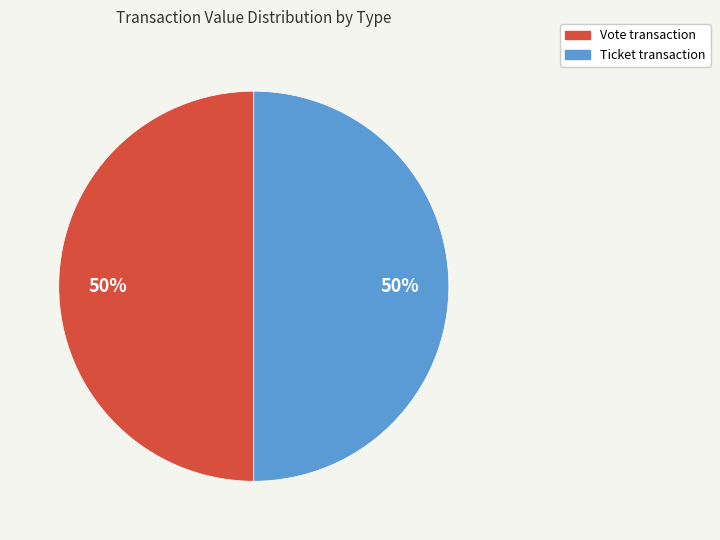

What is the ratio of the value at Ticket to the value at Vote?

1.0